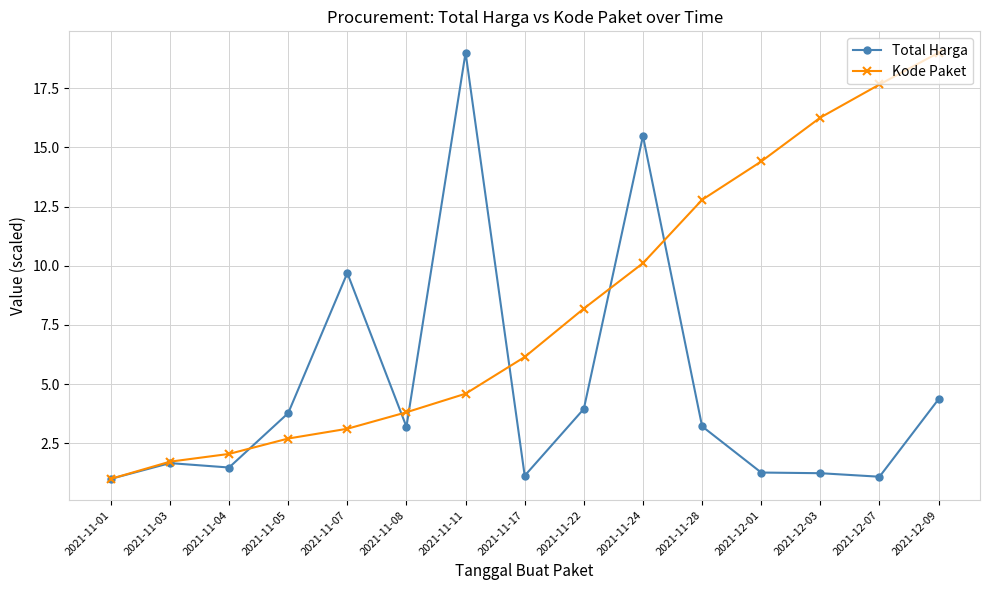

What is the spread (max minus min) of values at 2021-11-07?

6.6